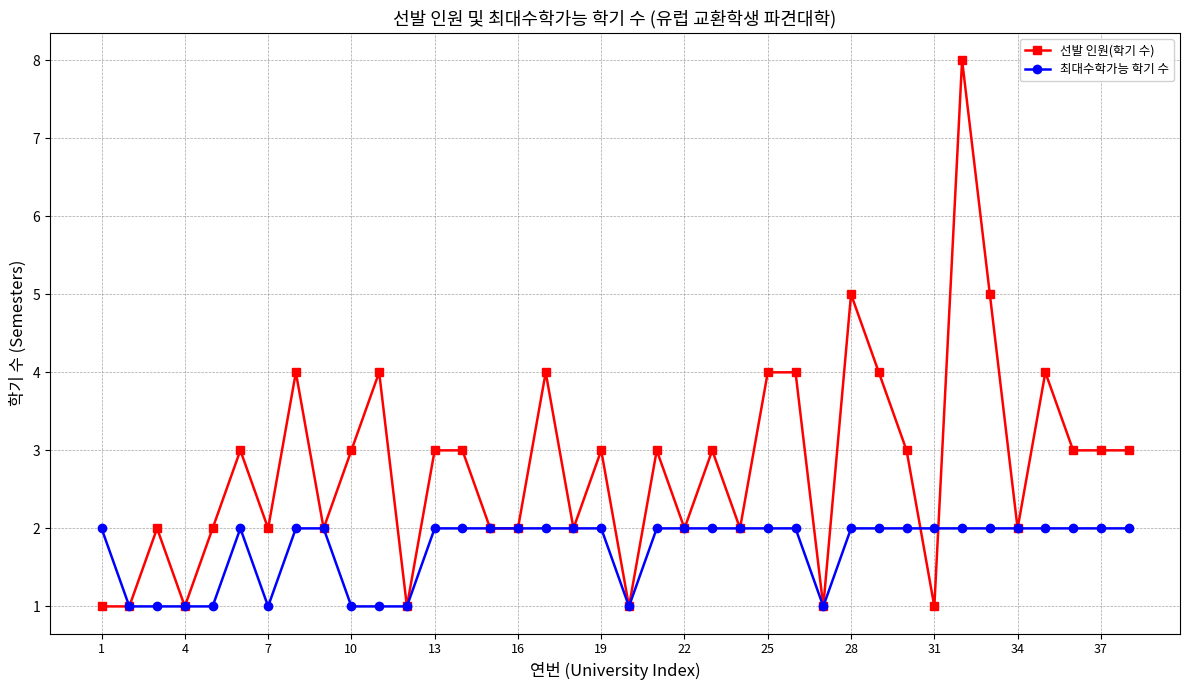

Rank the series by their average value, from highest to lowest.

선발 인원(학기 수), 최대수학가능 학기 수